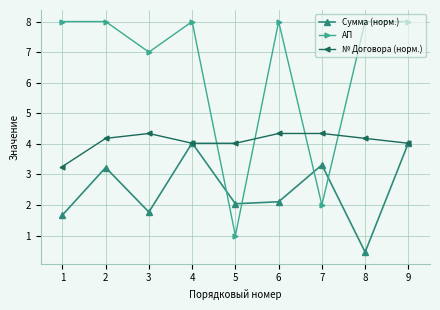

What is the highest value of the АП series?

8.0